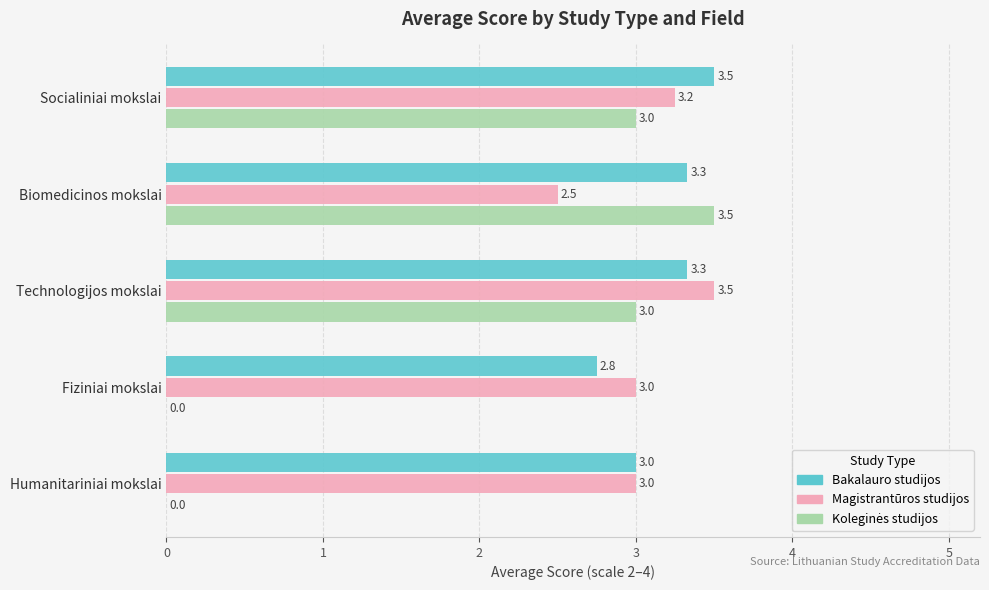

What is the greatest value displayed?

3.5